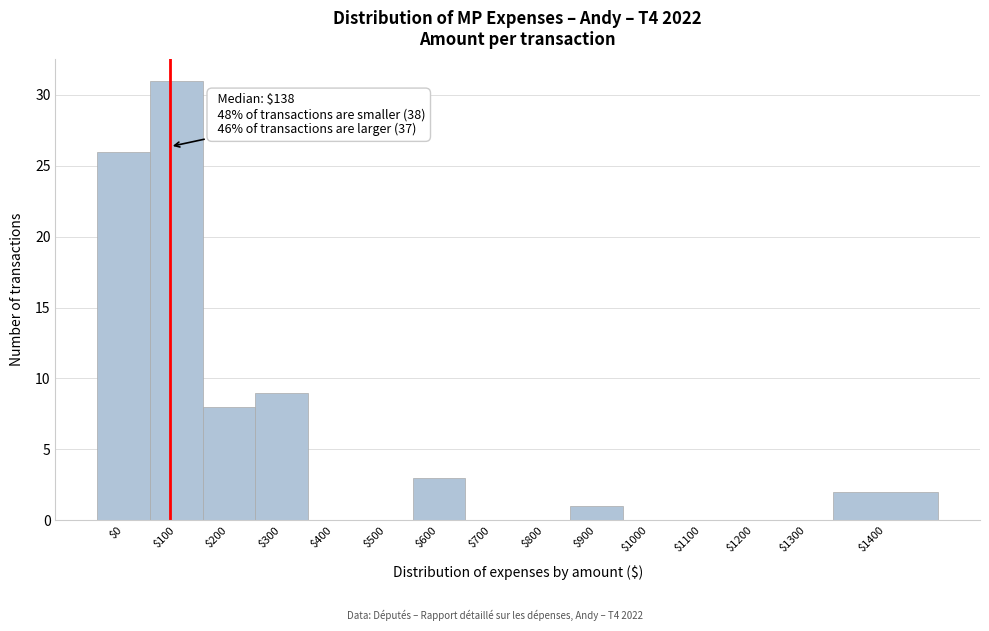

Is it true that the value at $600 is 5?

False